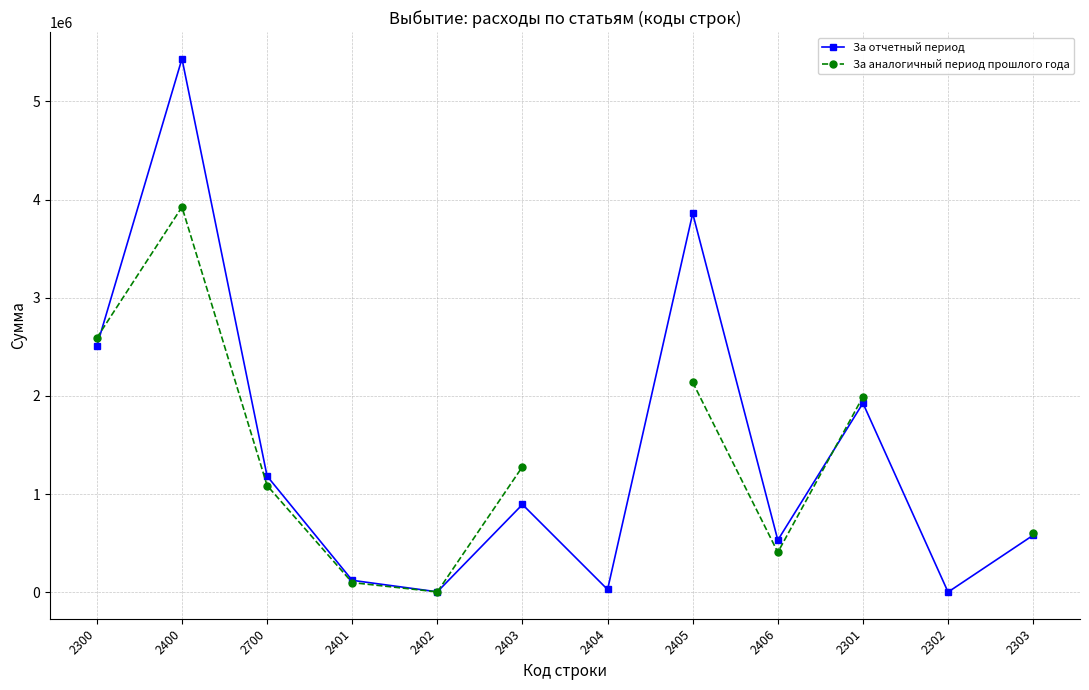

What is the value of the За аналогичный период прошлого года point at the 2nd from the left?

3923532.3